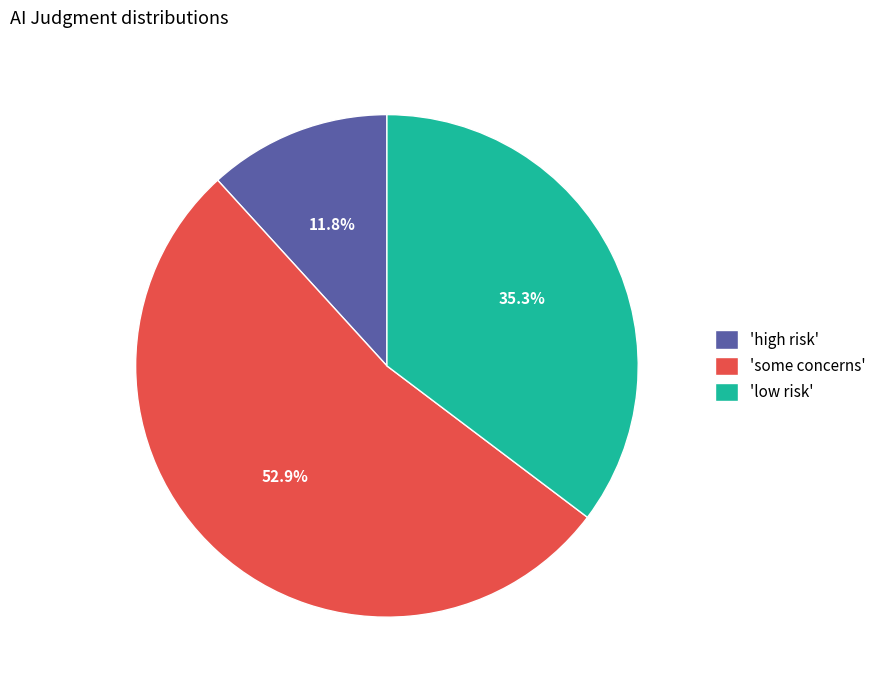

What is the majority slice?

'some concerns'